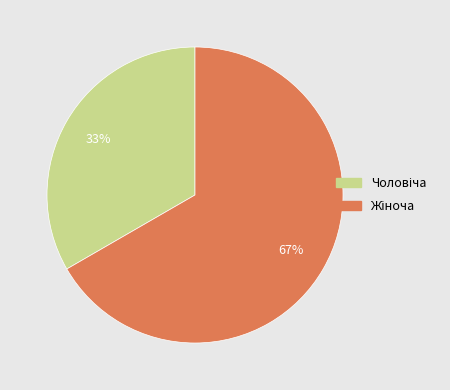

To the nearest percent, what is the average slice percentage?

50%